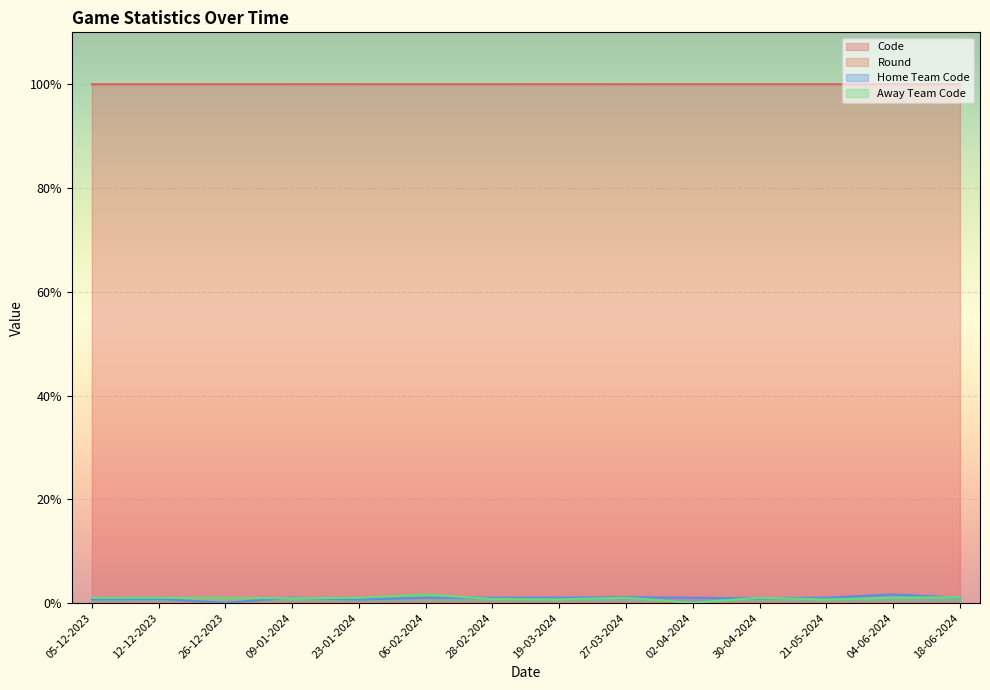

Which series has the largest total across all categories?

Code